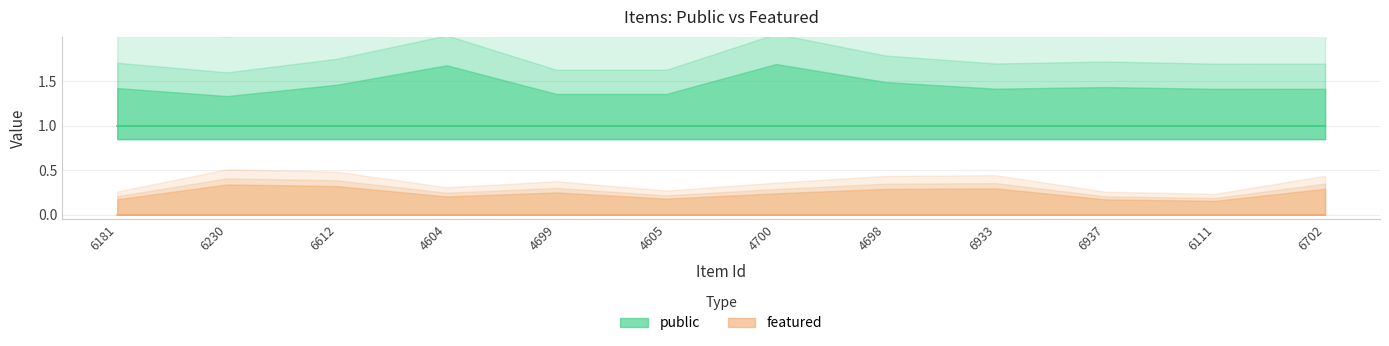

Where is public nearest to the value 1?

6181